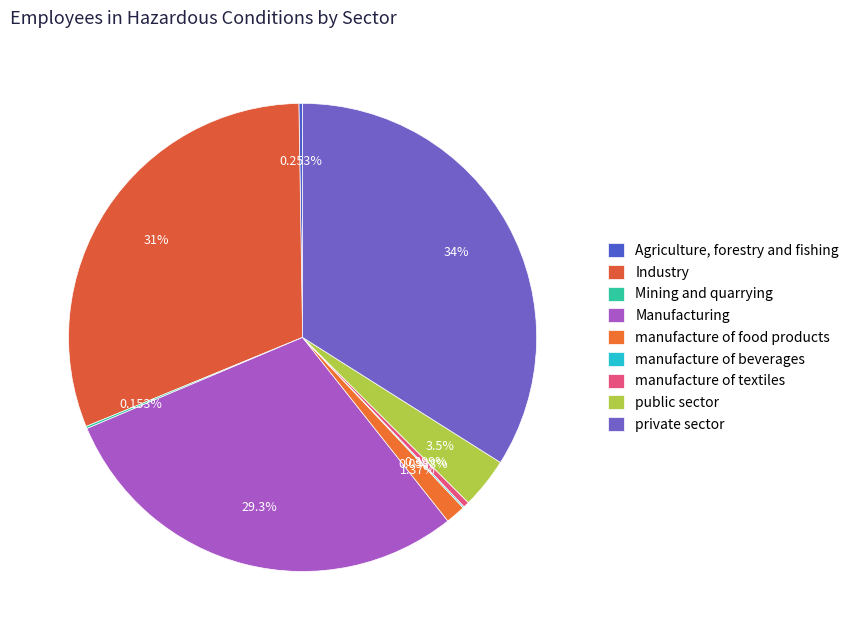

Rank the categories by value from lowest to highest.

manufacture of beverages, Mining and quarrying, Agriculture, forestry and fishing, manufacture of textiles, manufacture of food products, public sector, Manufacturing, Industry, private sector